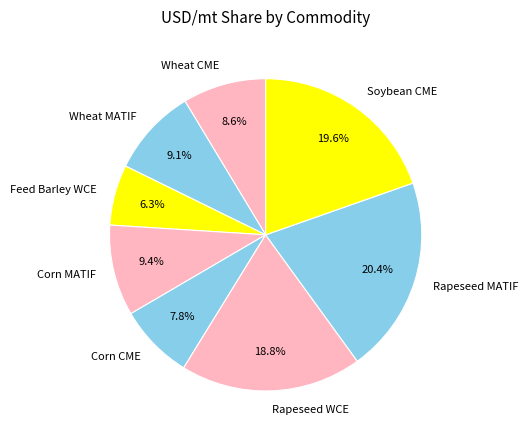

Which category has the biggest portion of the pie?

Rapeseed MATIF